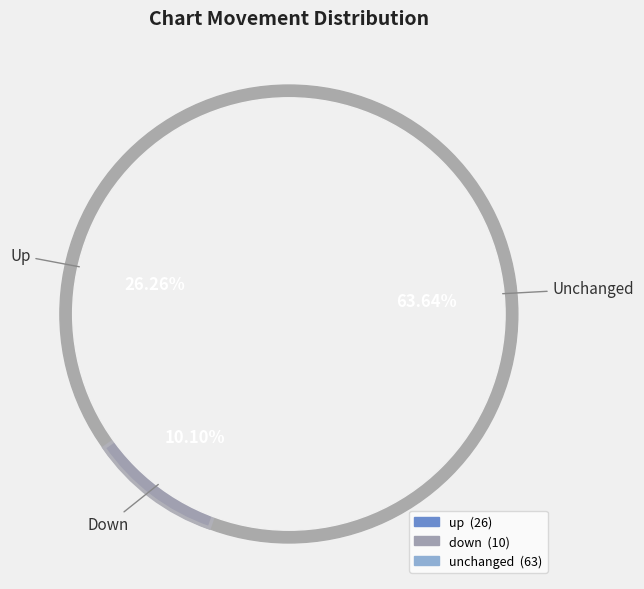

To the nearest percent, what portion does down represent?

10%